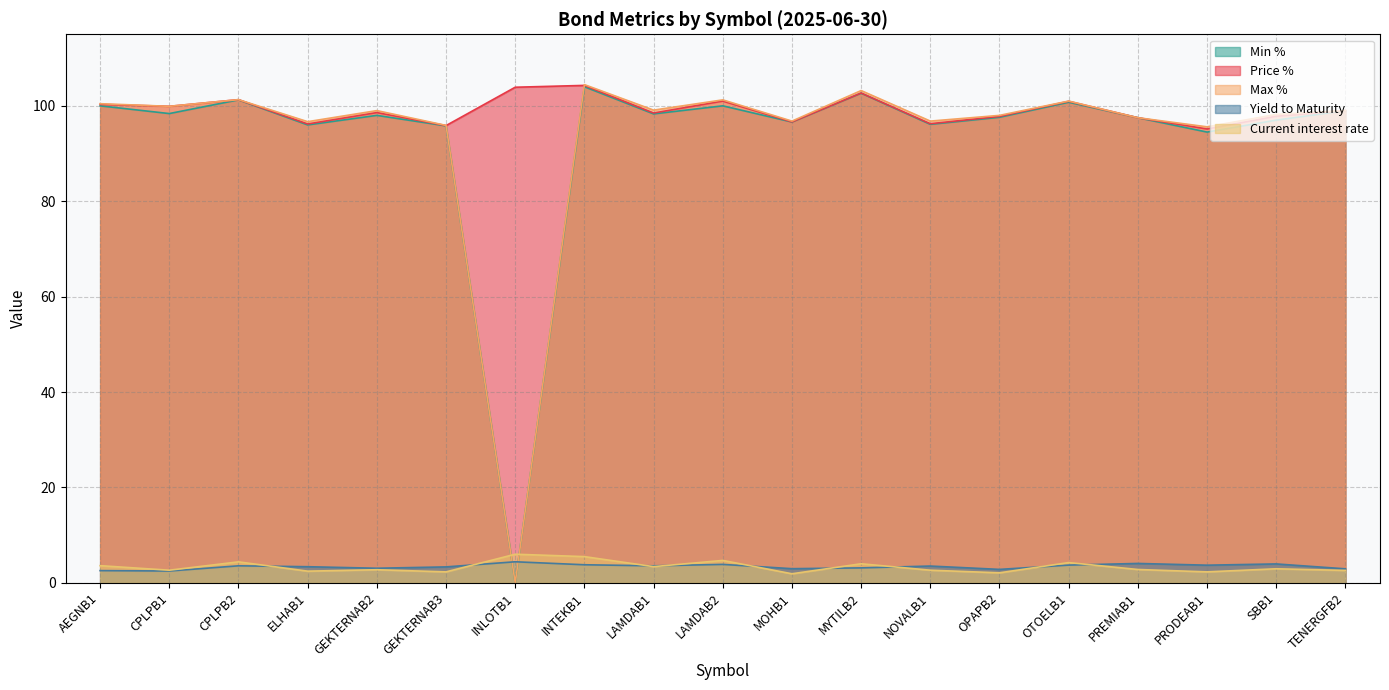

What position from the right is AEGNB1?

19